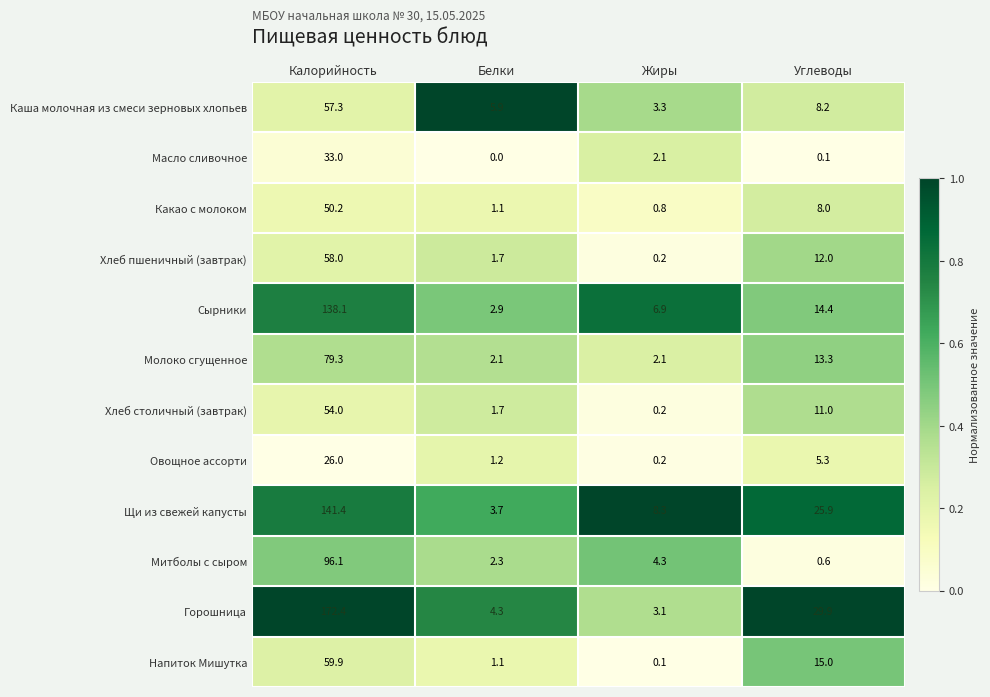

True or false: Горошница has a value of 172.4 at Калорийность.

True